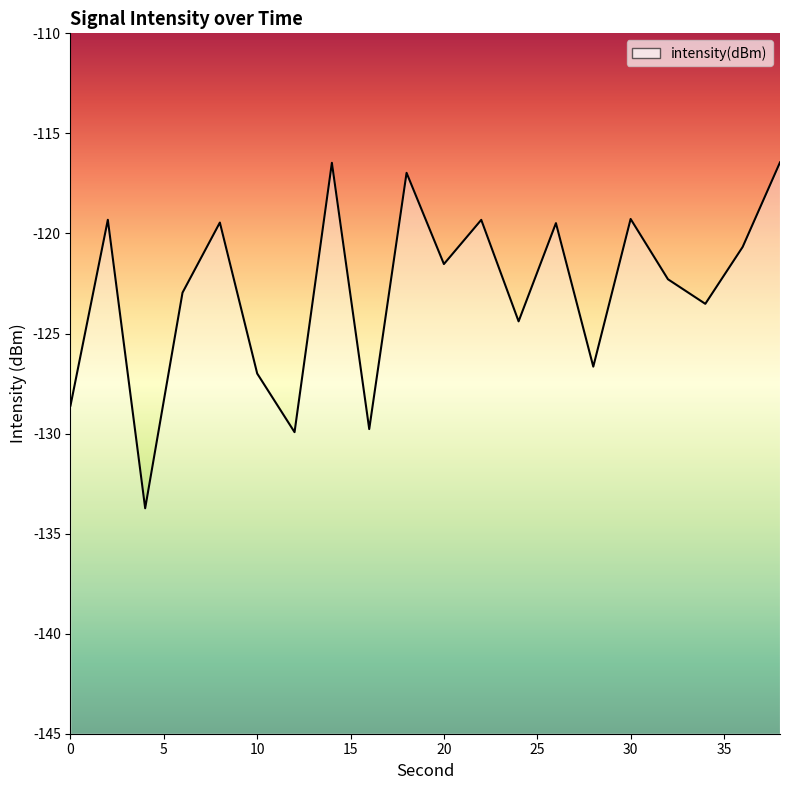

Is it true that the value at 38 is -54.3?

False